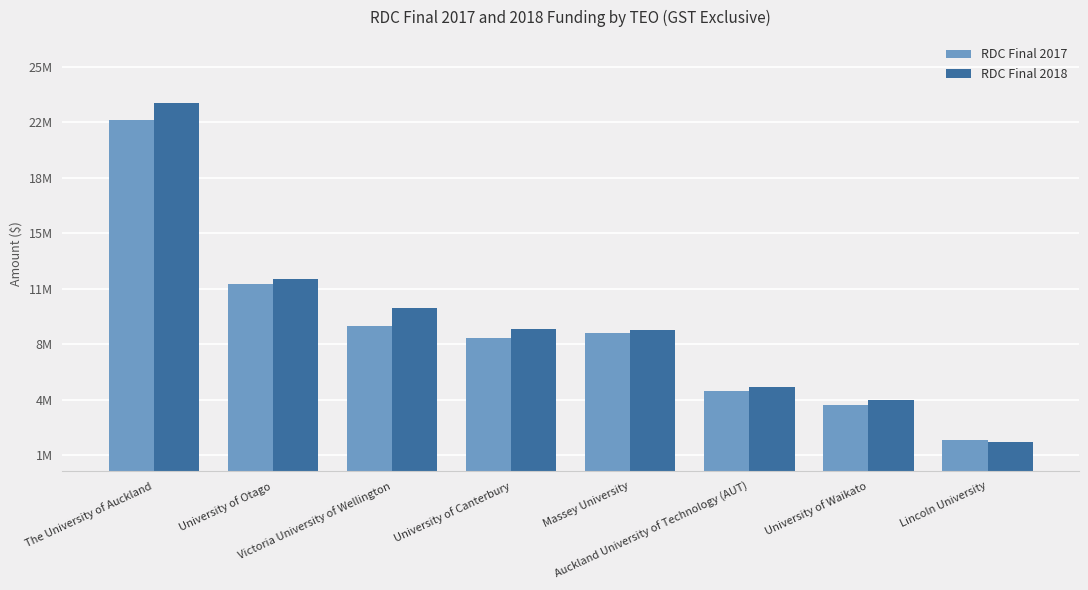

Rank the series by their average value, from lowest to highest.

RDC Final 2017, RDC Final 2018